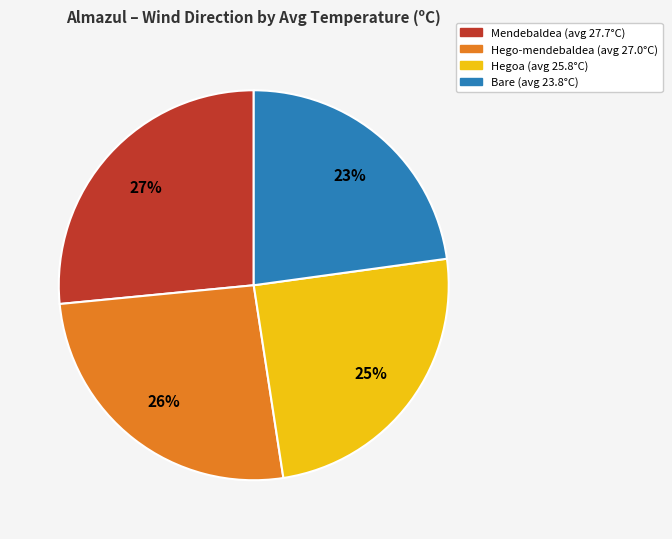

To the nearest percent, what portion does Mendebaldea (avg 27.7°C) represent?

27%